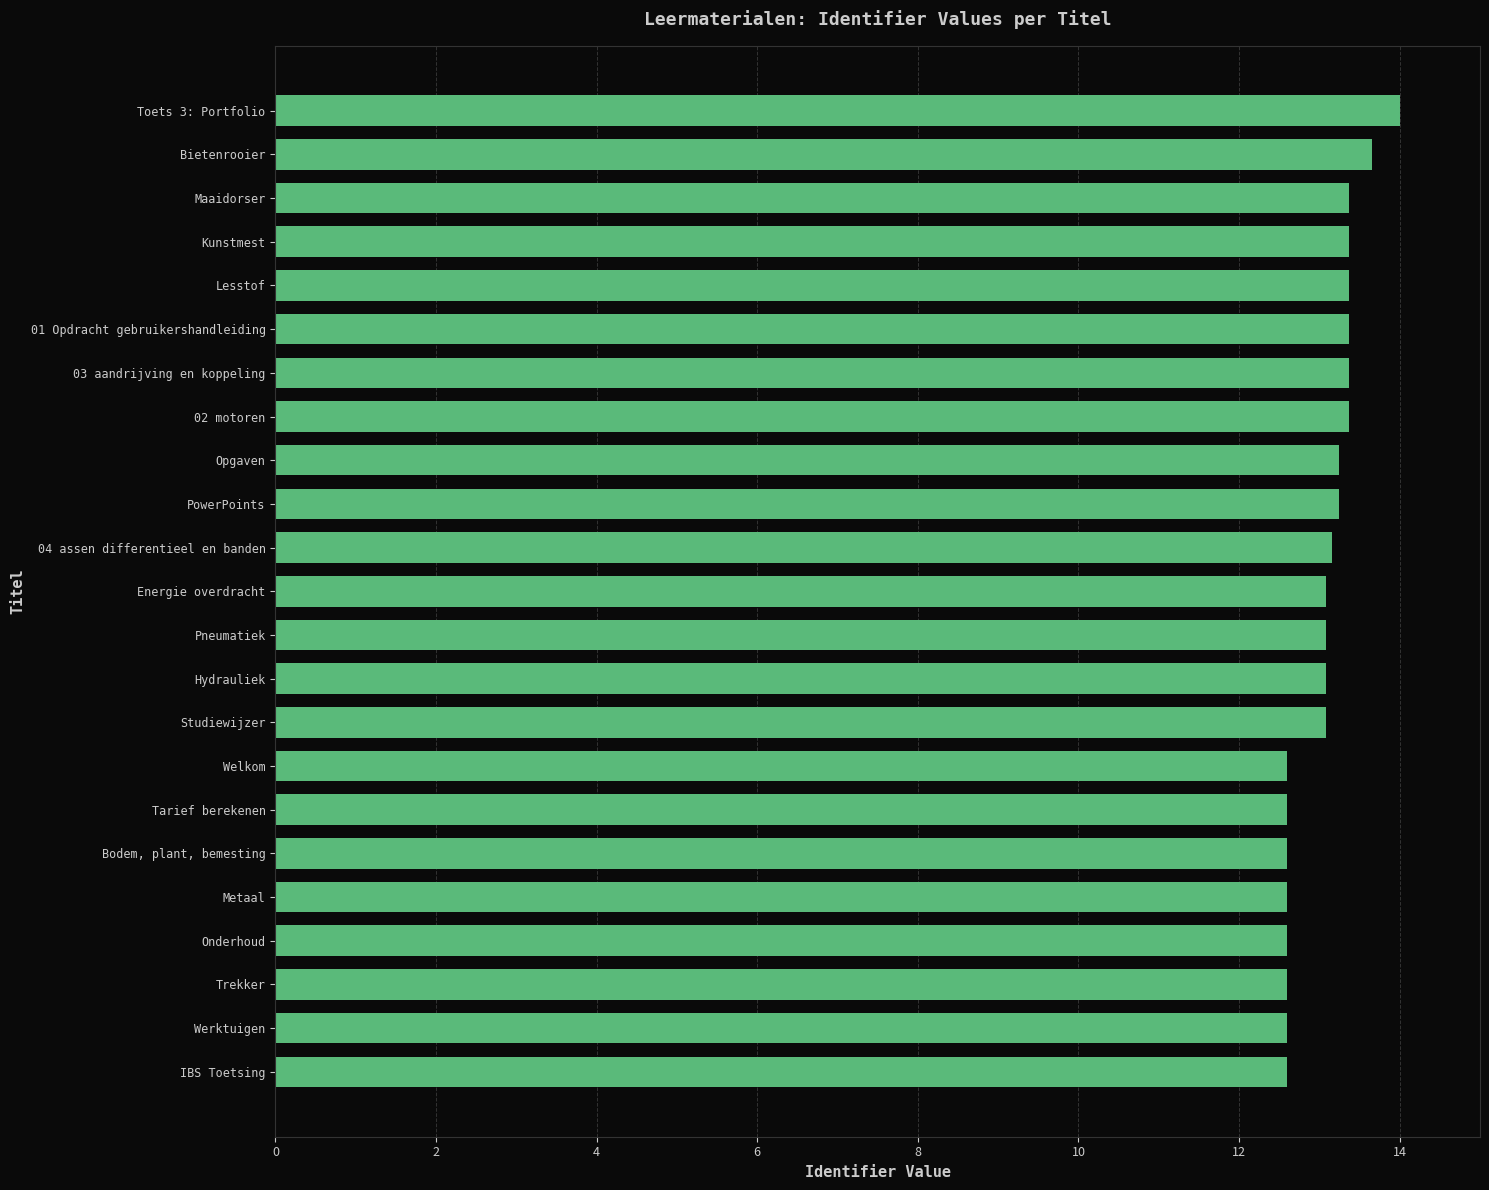

What is the sum of all values?

300.6